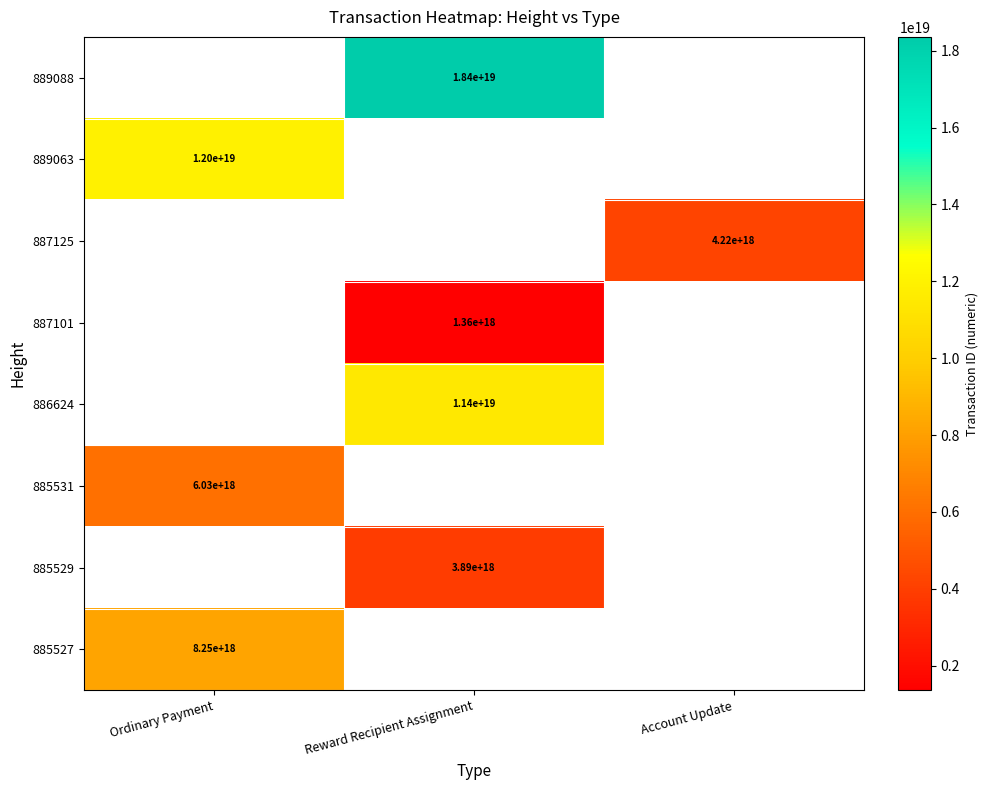

True or false: 887125 has a value of 1449928753350986240 at Account Update.

False